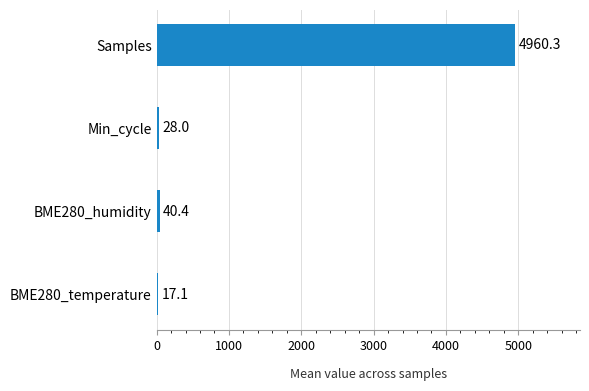

What is the change in value from BME280_temperature to Min_cycle?

+10.9